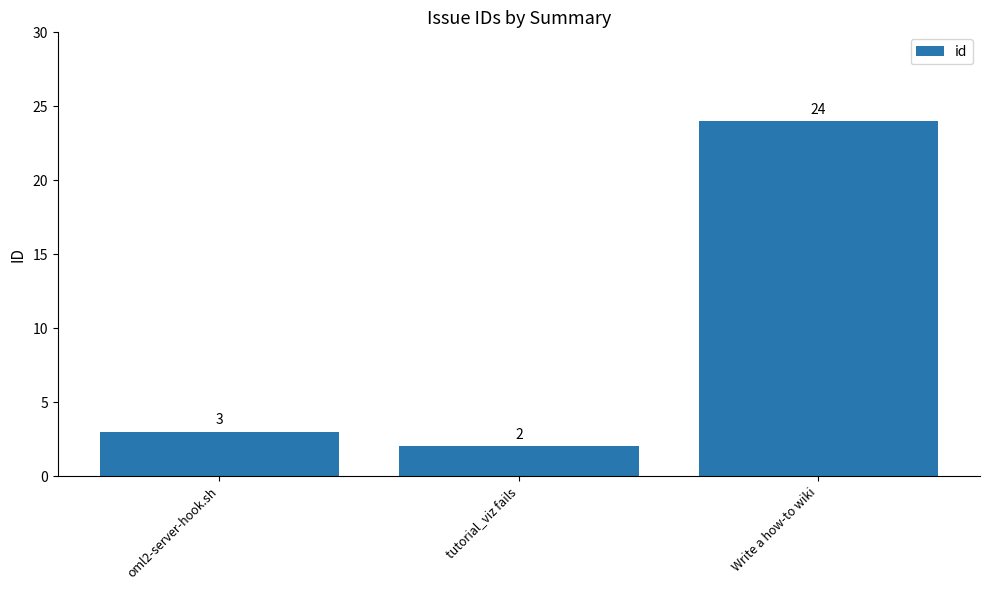

What is the approximate value at Write a how-to wiki?

24